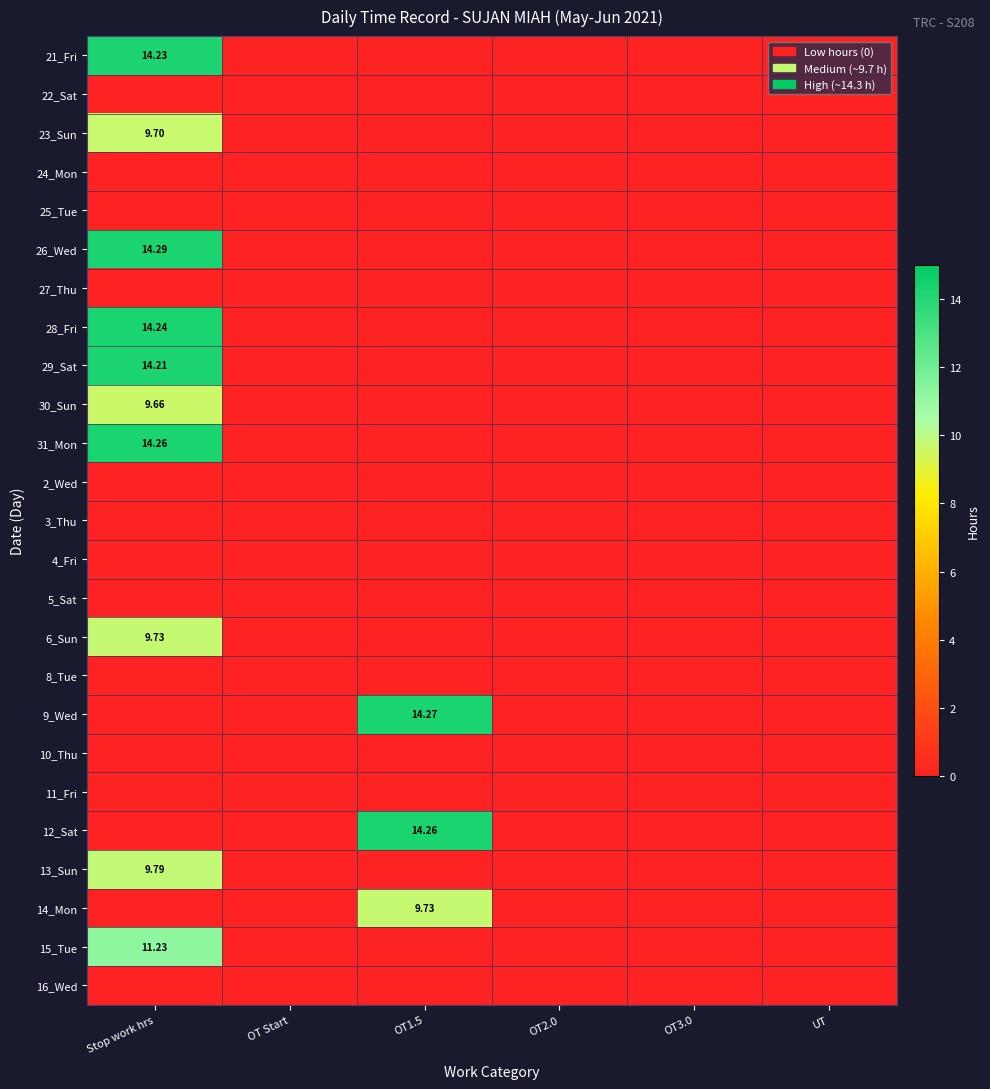

The value of 12_Sat at OT Start is 0.0. True or false?

True